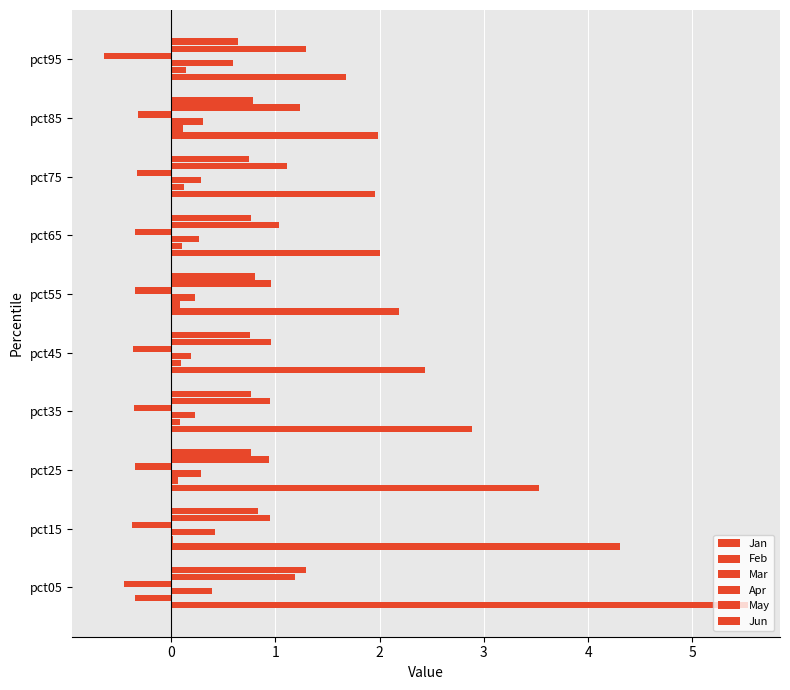

What is the difference between the second highest and minimum values in the Jun series?

0.2